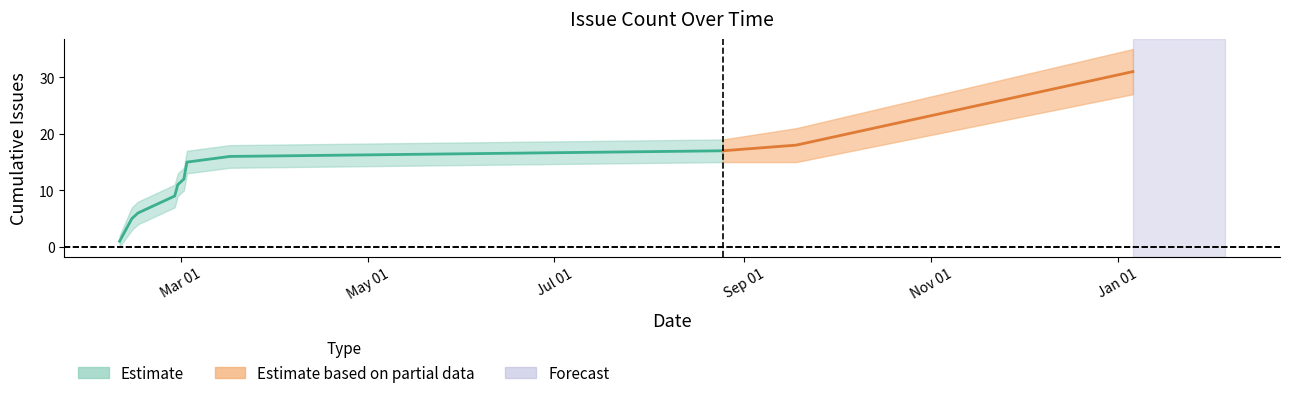

What is the lowest value of the cumulative_count series?

1